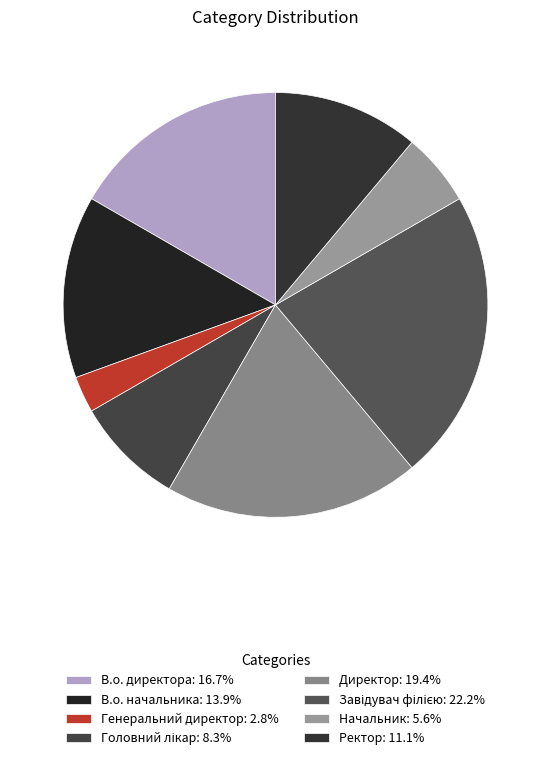

How many segments does this pie chart have?

8